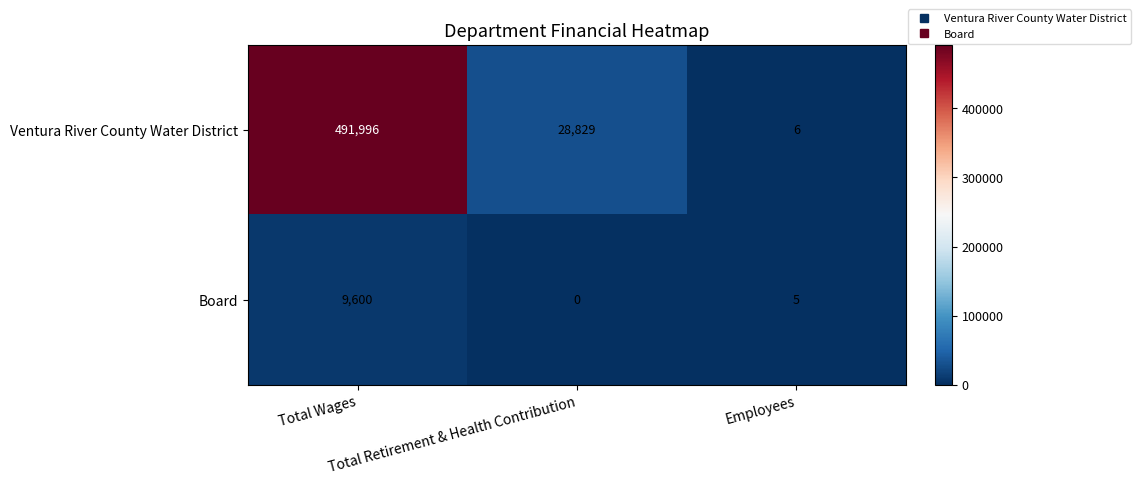

At which category does the chart reach its peak across all series?

Total Wages